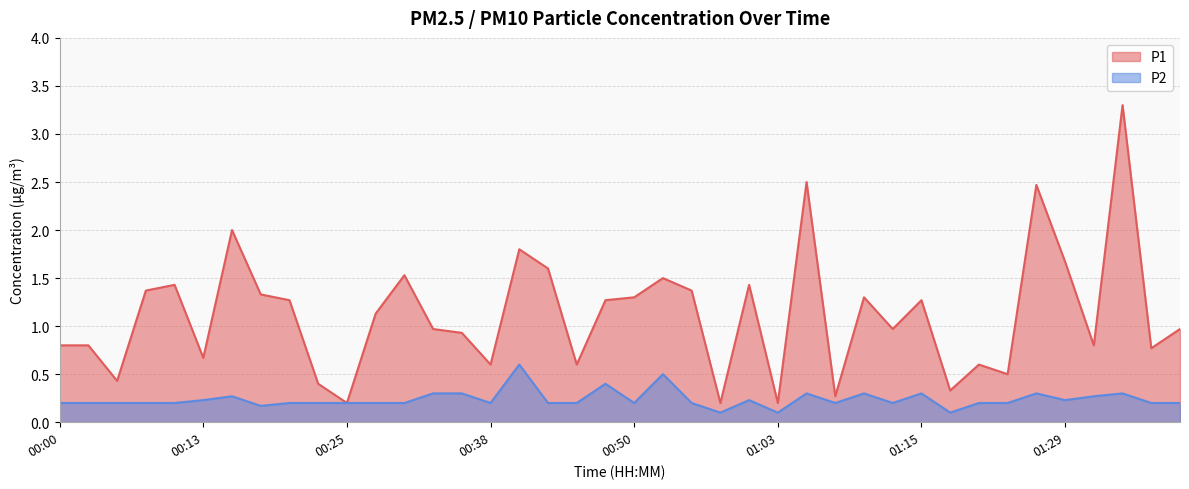

At which category is the sum across all series the highest?

01:34